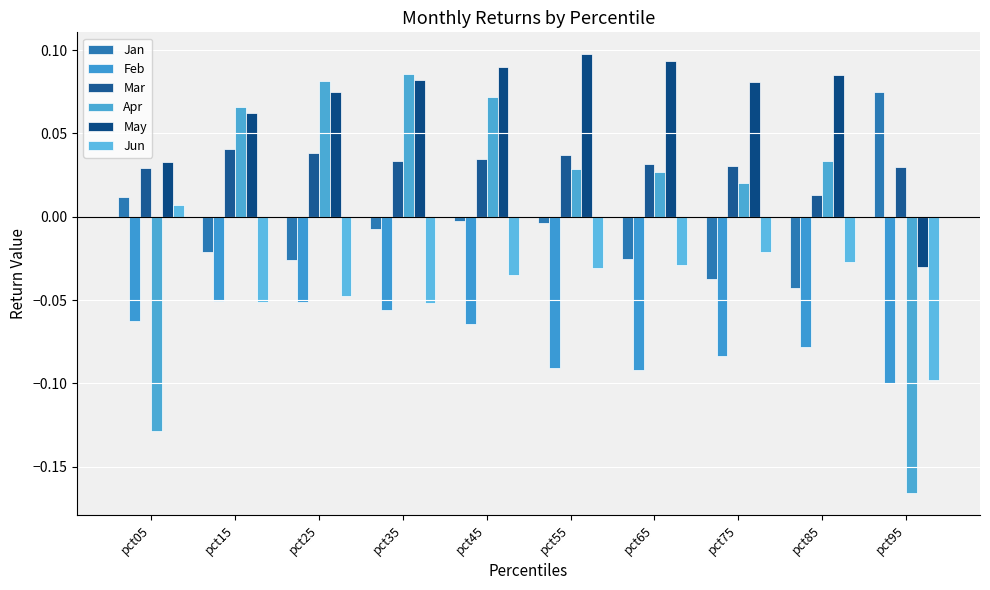

Which series has the widest spread of values?

Apr